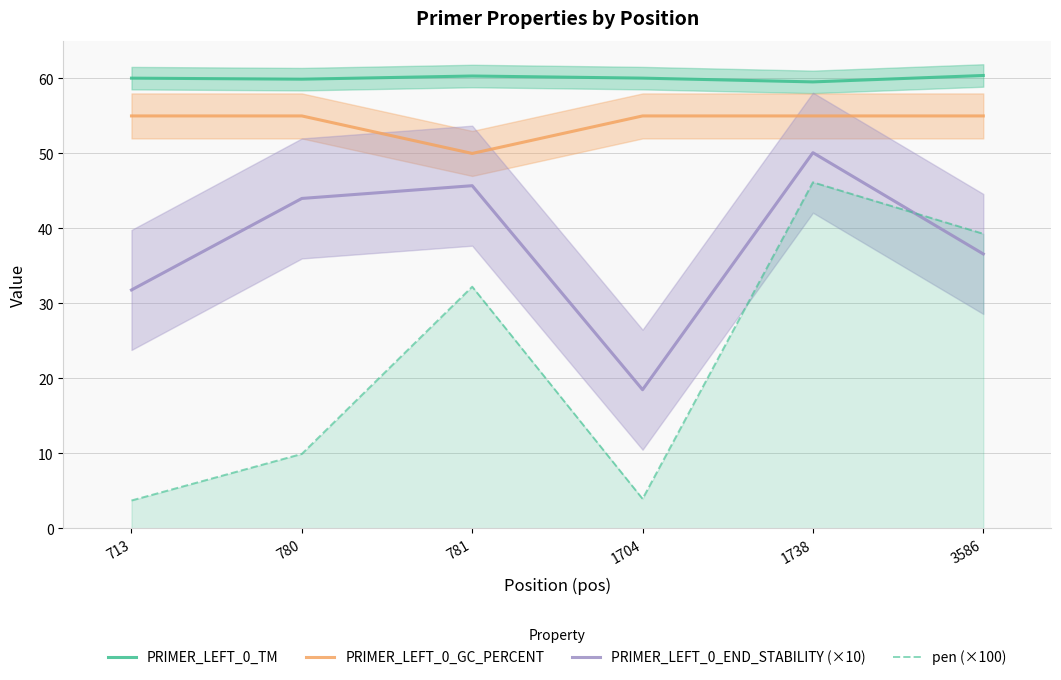

What is the total value across all series at 1704?

137.5